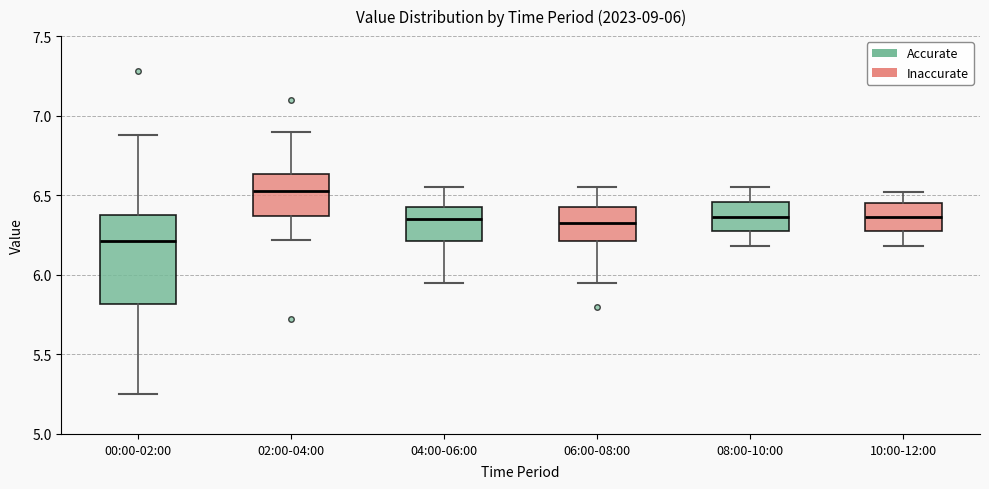

Comparing the boxes themselves (not the whiskers), which one is the tallest?

00:00-02:00